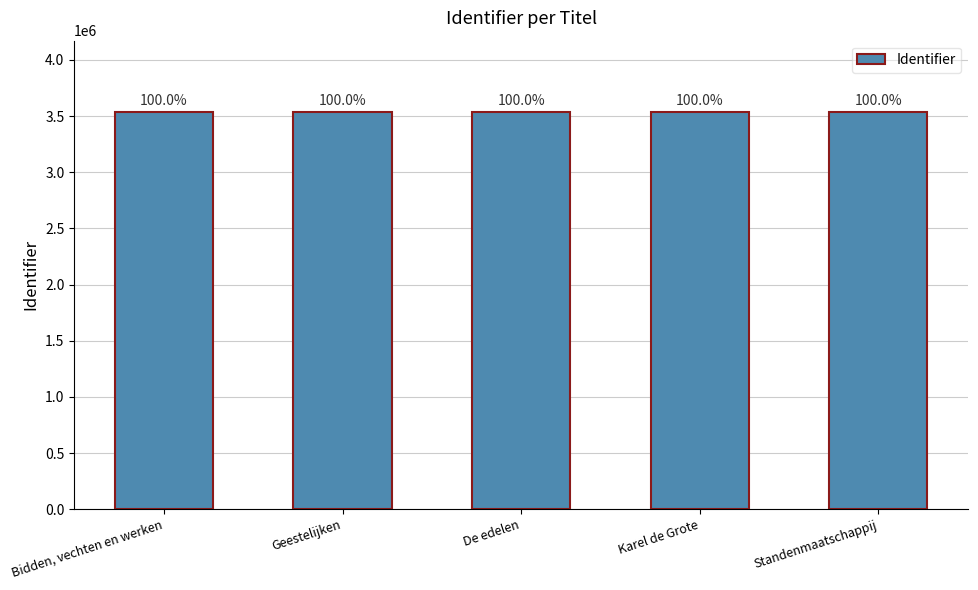

Reading left to right, extract all data points from this chart.

3535265	3535267	3535270	3535272	3535274